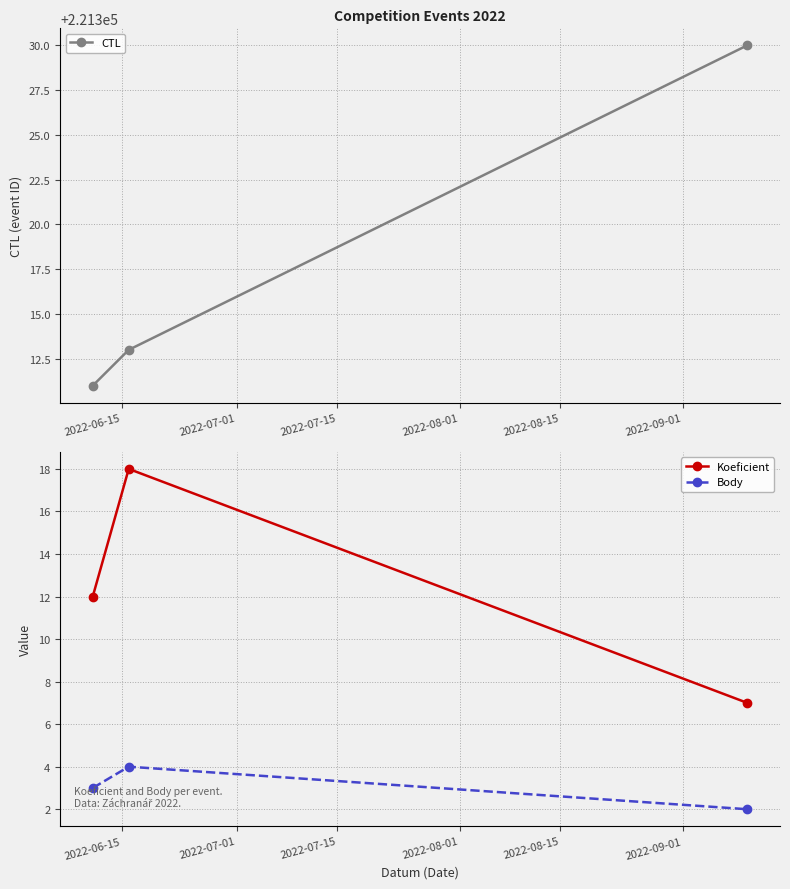

Reading left to right, extract all data points from this chart.

CTL: 221311	221313	221330
Koeficient: 12	18	7
Body: 3	4	2